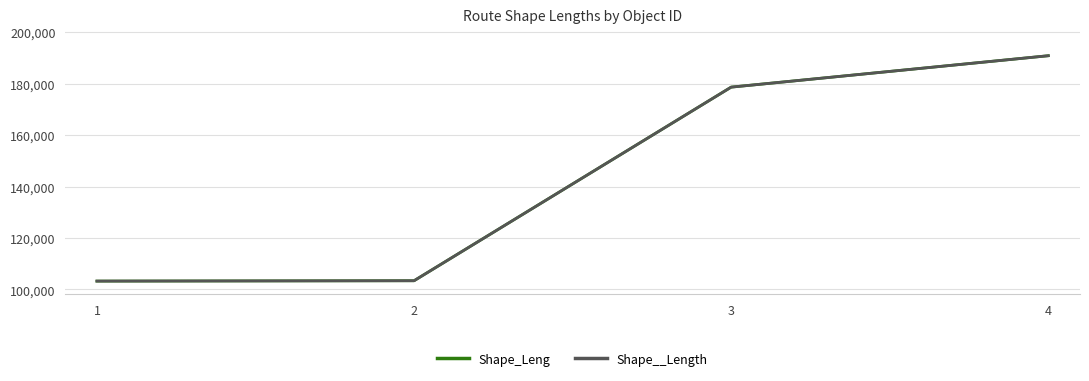

At how many categories does at least one series exceed 120146?

2